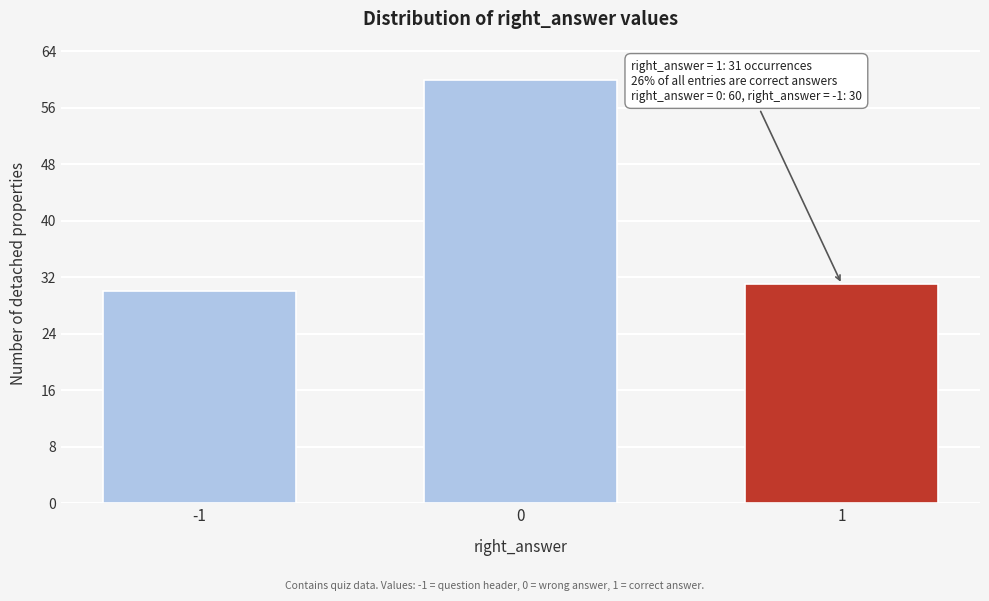

Reading left to right, extract all data points from this chart.

-1=30	0=60	1=31